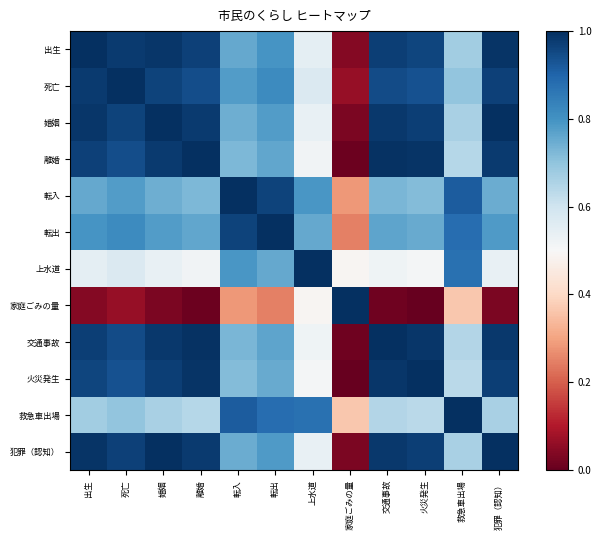

Which has a higher value, 離婚 or 交通事故?

交通事故